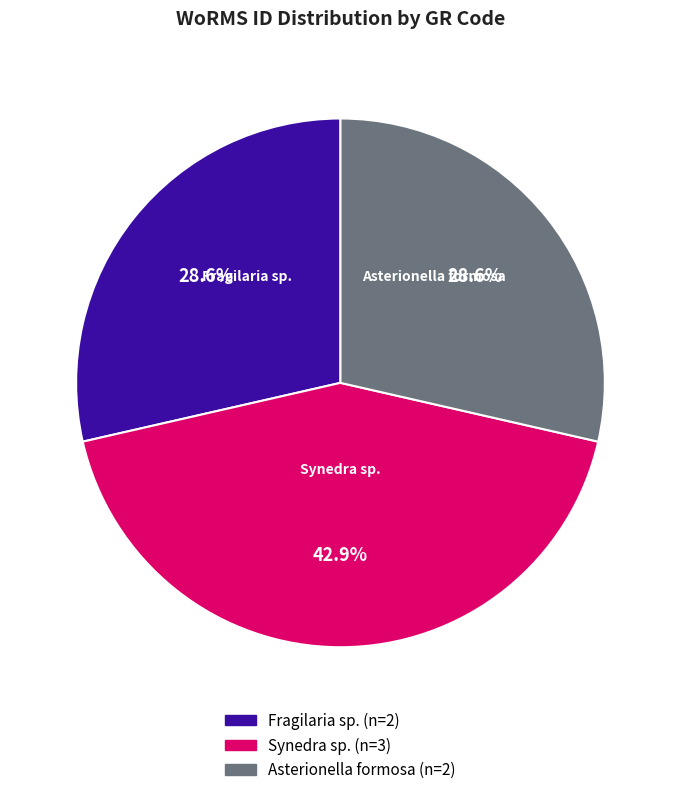

Does any single category account for the majority?

No